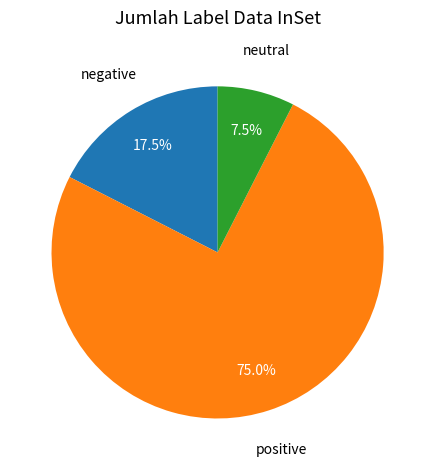

Approximately how many times larger is the value at positive compared to negative?

4.3